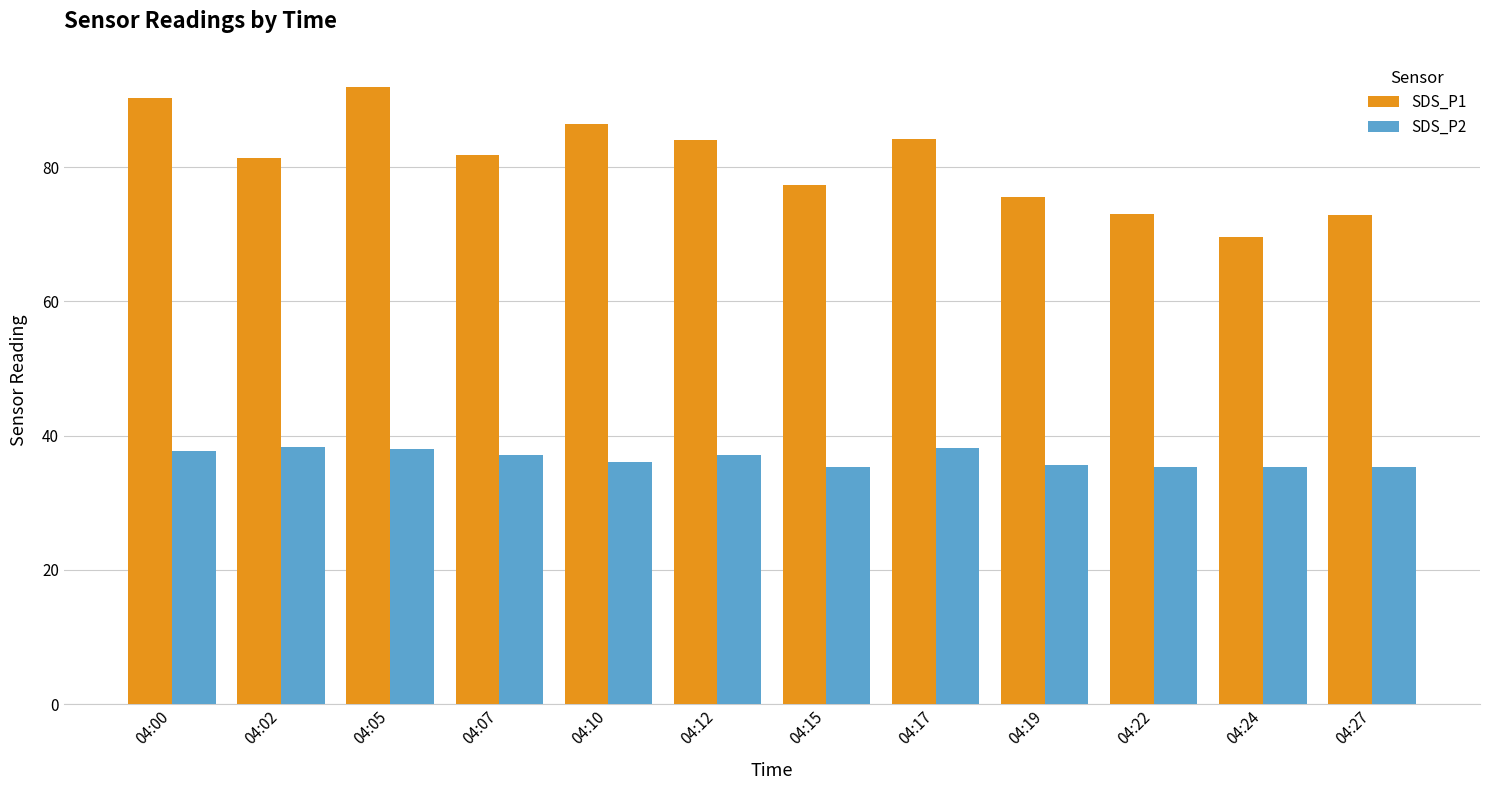

Is the value of SDS_P2 at 04:02 greater than the value of SDS_P1 at 04:24?

No